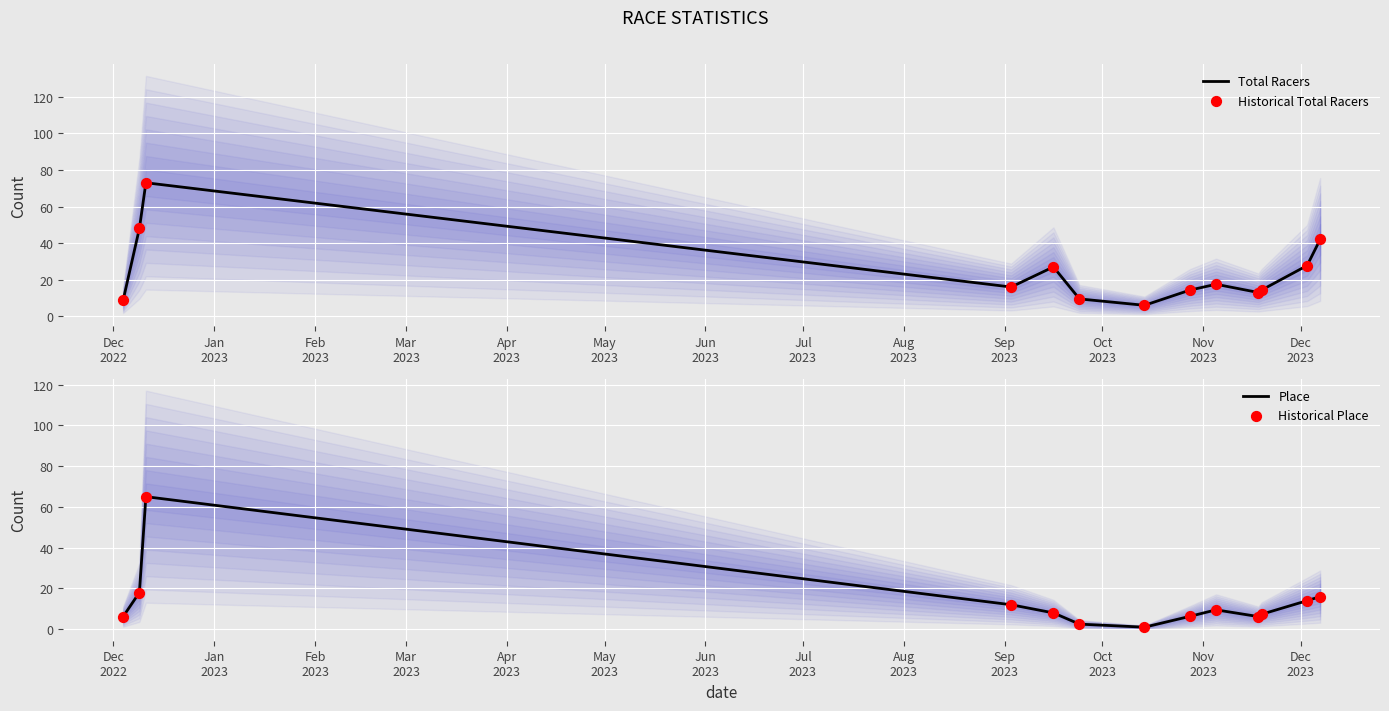

Which series has the largest Y range (max minus min)?

Total Racers